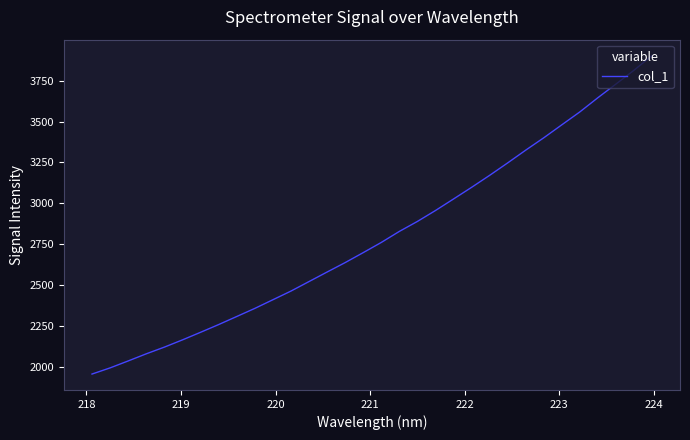

What is the smallest value displayed?

1959.1